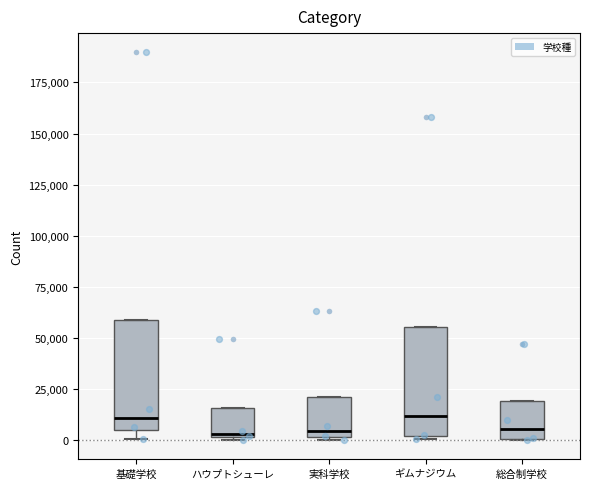

Reading left to right, read every box against the y-axis: the position of its median line, the range the box covers, and the ends of its whiskers. The values are not printed on the chart, so give them approximately, as read against the axis.

基礎学校: median 10000, box 5000 to 60000, whiskers 0 to 60000
ハウプトシューレ: median 5000, box 0 to 15000, whiskers 0 to 15000
実科学校: median 5000, box 0 to 20000, whiskers 0 to 20000
ギムナジウム: median 10000, box 0 to 55000, whiskers 0 (just below the box's lower edge) to 55000
総合制学校: median 5000, box 0 to 20000, whiskers 0 to 20000